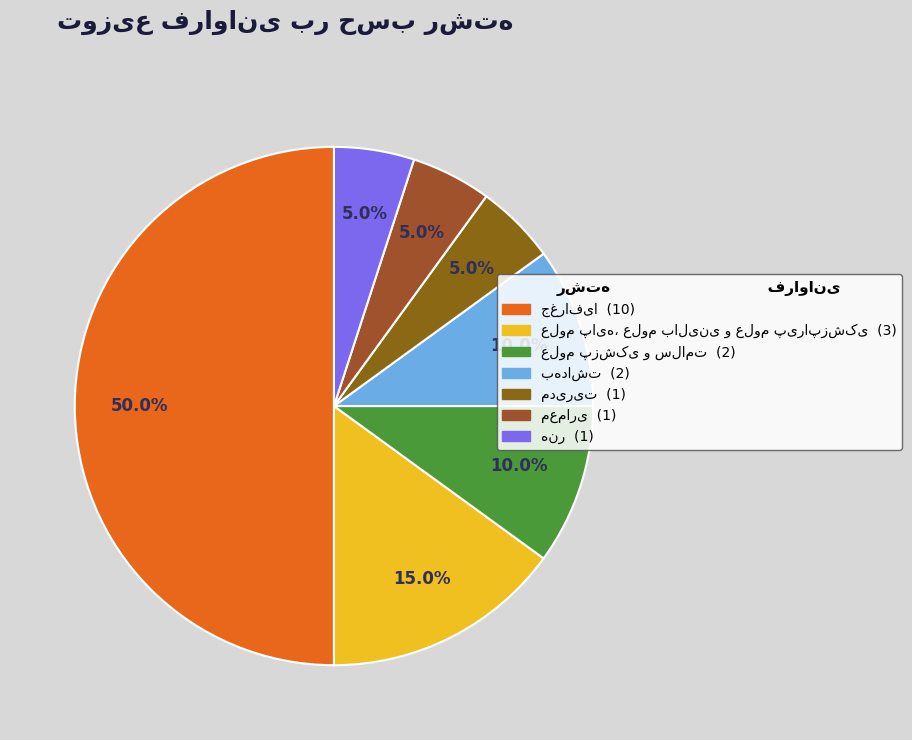

Does علوم پزشکی و سلامت represent more than half of the total?

No